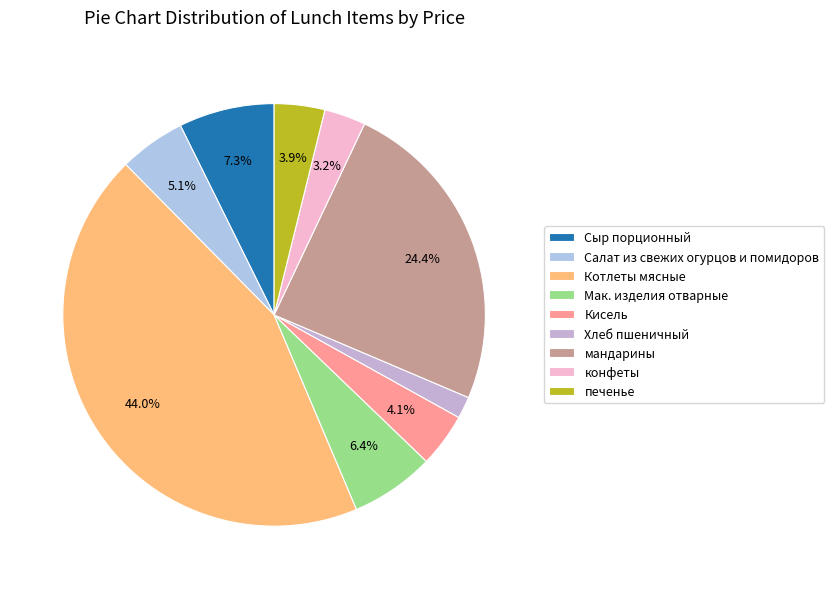

What percentage is NOT represented by Салат из свежих огурцов и помидоров?

94.9%